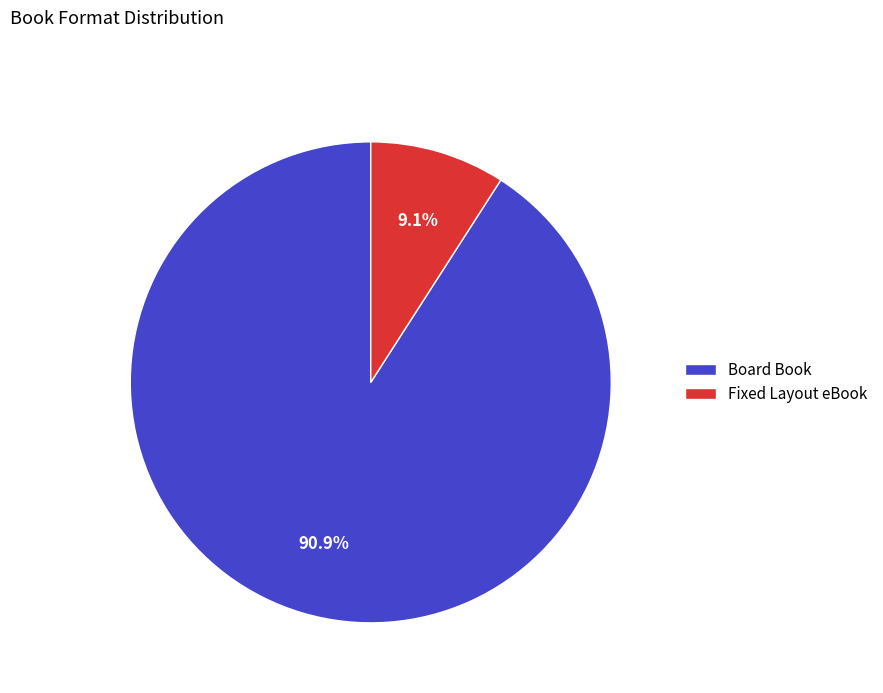

To the nearest percent, what is the average slice percentage?

50%